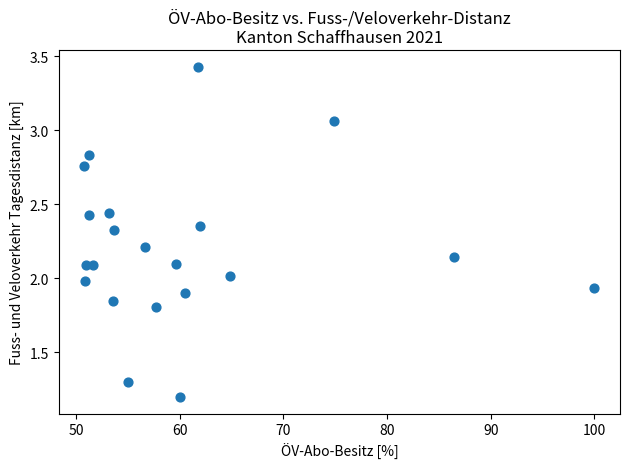

What is the range of Y values (max minus min)?

2.2